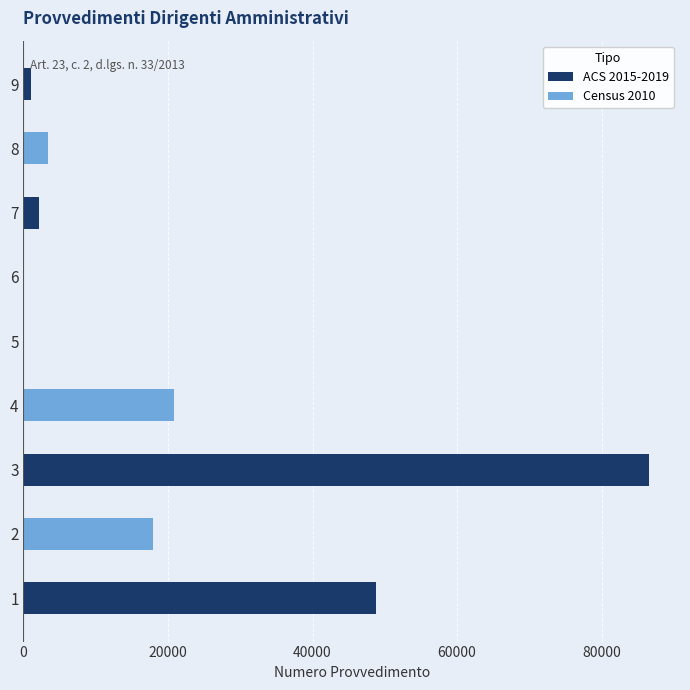

Reading right to left, transcribe all the data shown in this chart.

ACS 2015-2019: 1040.0	0.0	2196.0	0.0	0.0	0.0	86532.2	0.0	48800.0
Census 2010: 0.0	3328.0	0.0	0.0	0.0	20800.0	0.0	17888.0	0.0